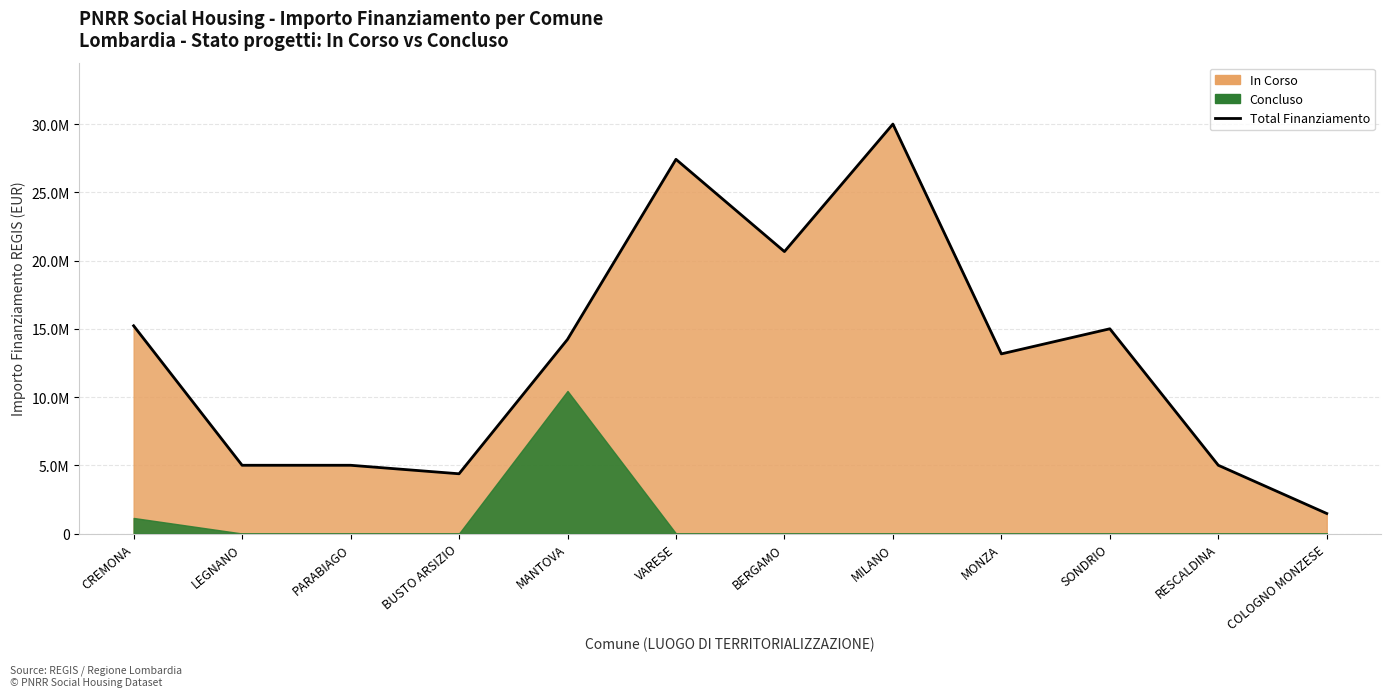

Where is the first local maximum?

VARESE